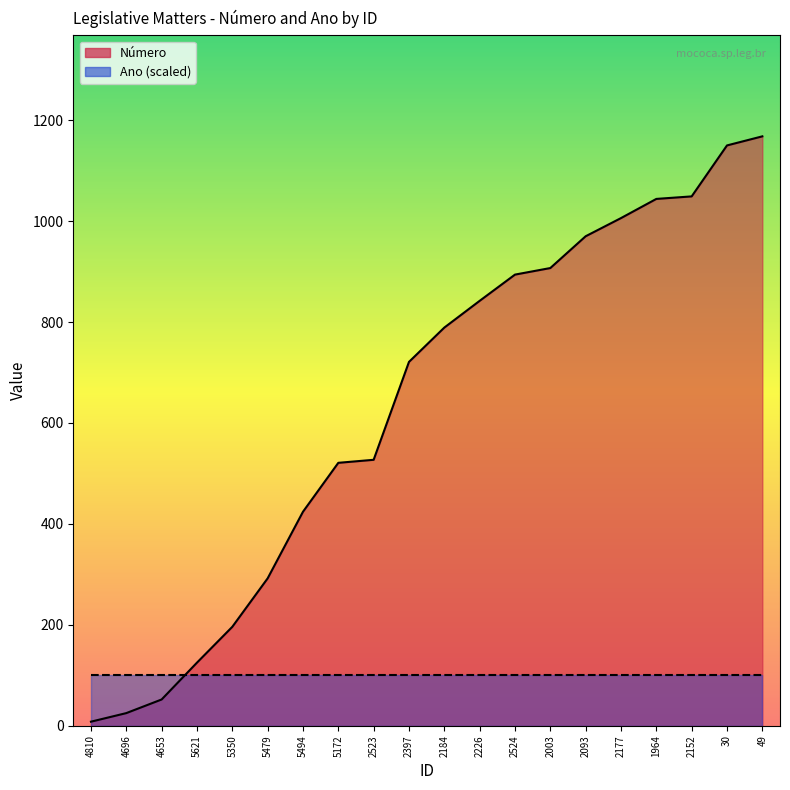

What is the average value of the Ano (scaled line) series?

100